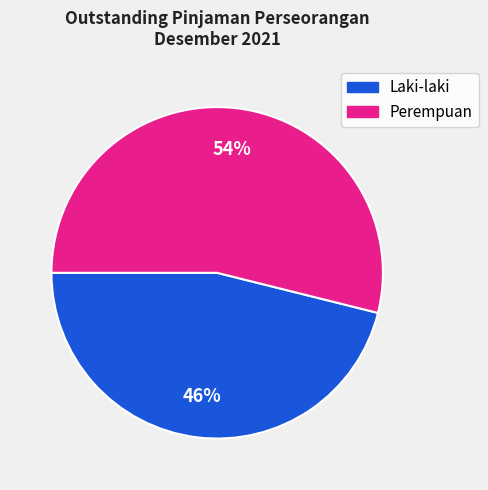

Does Laki-laki represent more than half of the total?

No